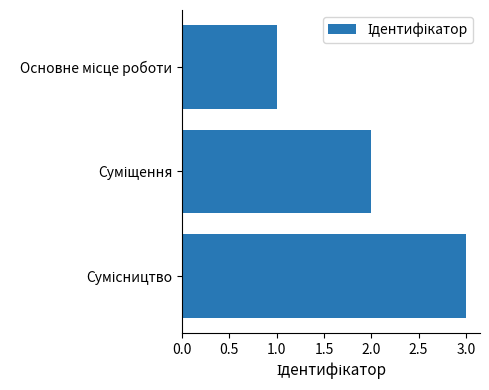

What is the greatest value displayed?

3